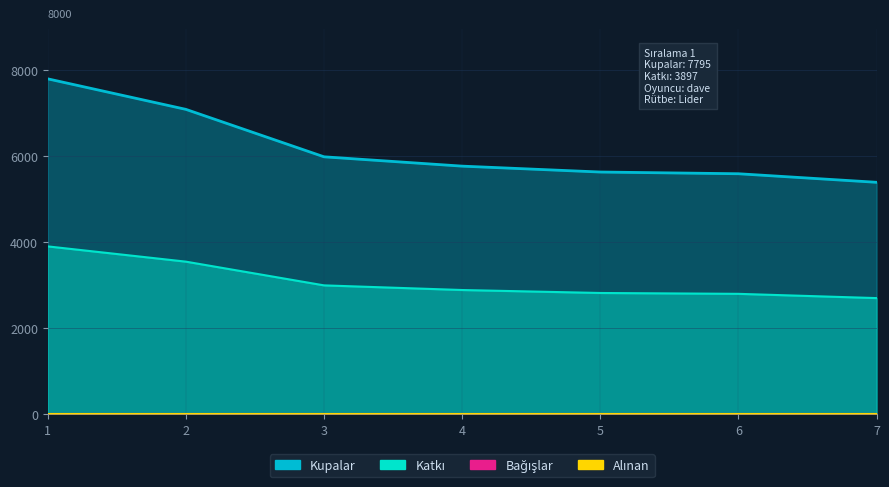

Which category has the lowest value in the Kupalar series?

7